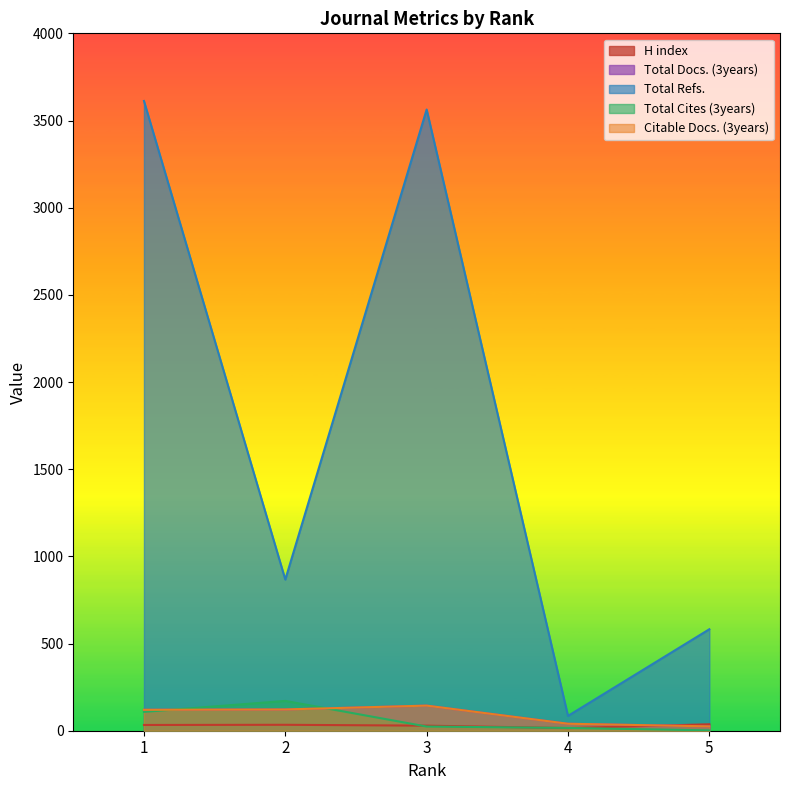

List the series in order of their peak value, highest first.

Total Refs., Total Cites (3years), Total Docs. (3years), Citable Docs. (3years), H index